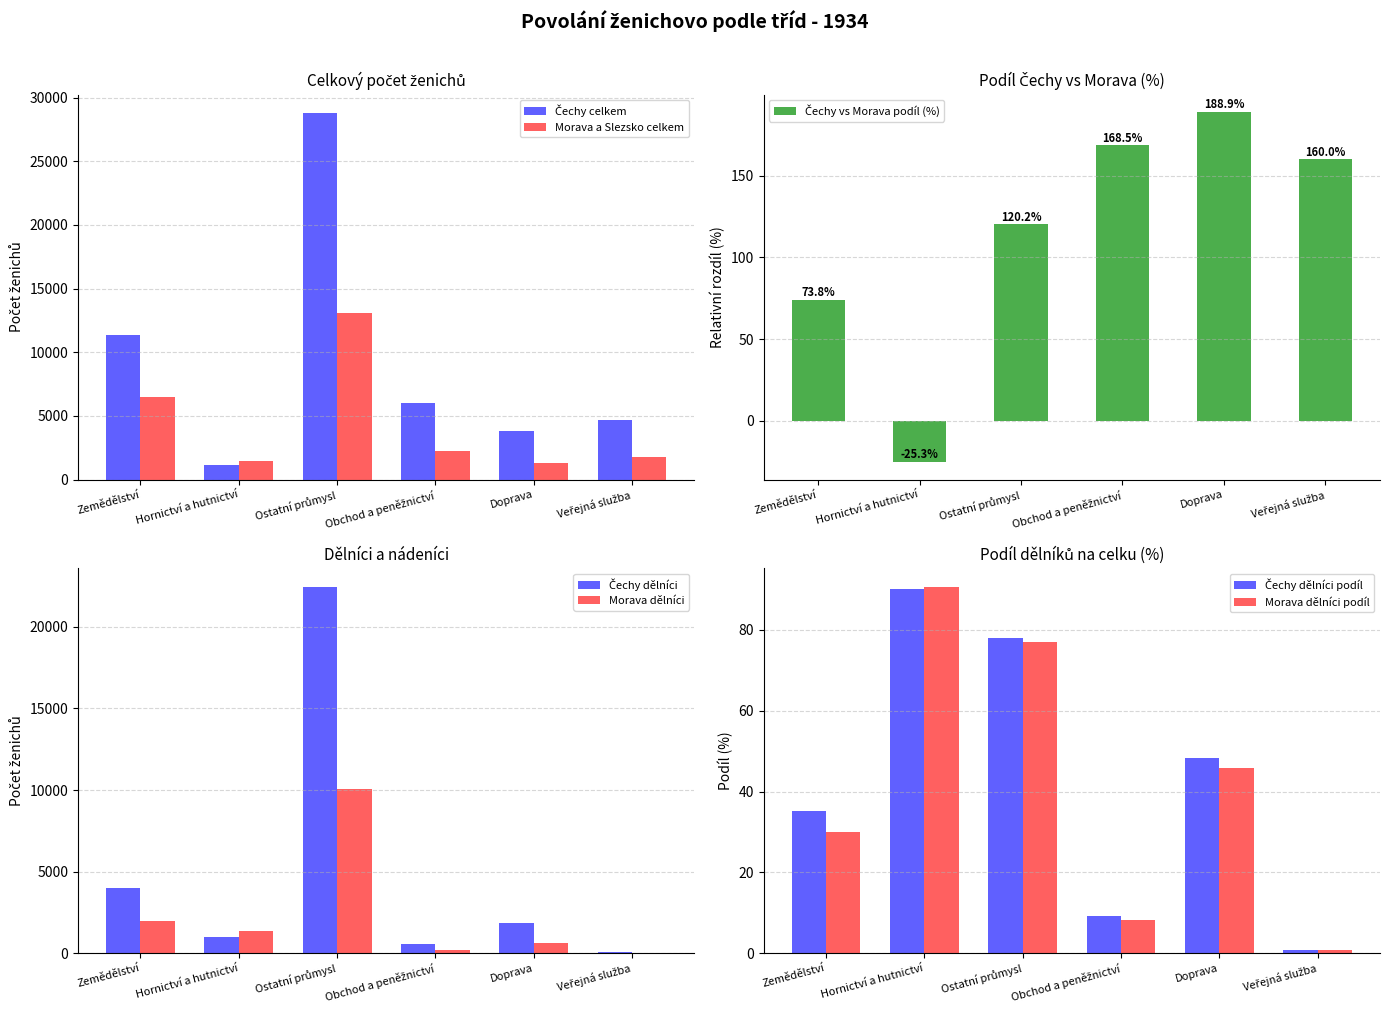

How many data points in Čechy dělníci are above 1864?

2